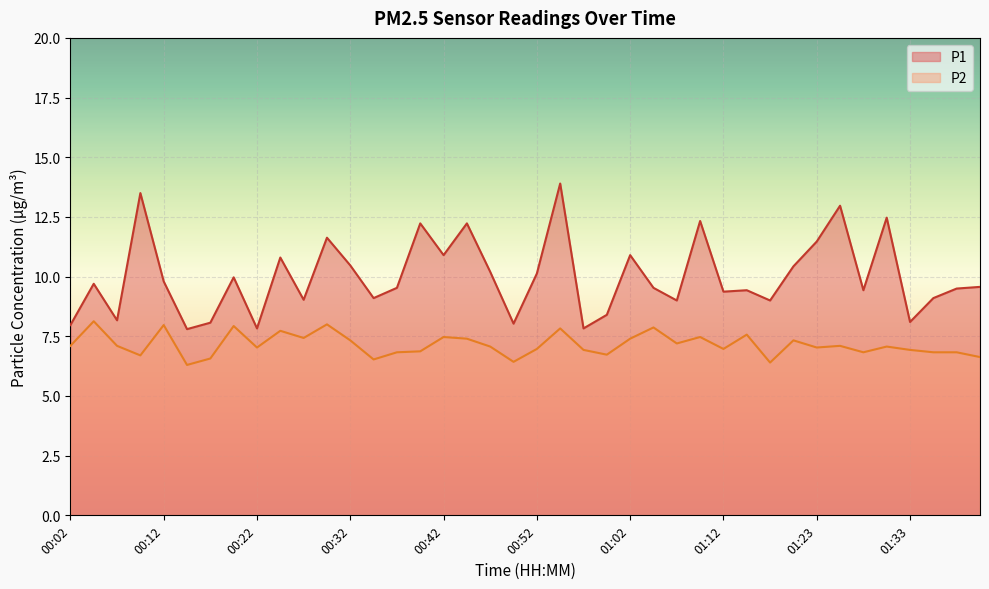

Reading right to left, transcribe all the data shown in this chart.

P1: 01:40=9.6	01:38=9.5	01:35=9.1	01:33=8.1	01:30=12.5	01:28=9.4	01:25=13.0	01:23=11.5	01:20=10.4	01:17=9.0	01:14=9.4	01:12=9.4	01:10=12.3	01:07=9.0	01:04=9.5	01:02=10.9	00:59=8.4	00:57=7.8	00:54=13.9	00:52=10.1	00:49=8.0	00:47=10.2	00:44=12.2	00:42=10.9	00:39=12.2	00:37=9.5	00:34=9.1	00:32=10.5	00:29=11.6	00:27=9.0	00:24=10.8	00:22=7.8	00:19=10.0	00:17=8.1	00:14=7.8	00:12=9.8	00:09=13.5	00:07=8.2	00:04=9.7	00:02=8.0
P2: 01:40=6.6	01:38=6.8	01:35=6.8	01:33=6.9	01:30=7.1	01:28=6.8	01:25=7.1	01:23=7.0	01:20=7.3	01:17=6.4	01:14=7.6	01:12=7.0	01:10=7.5	01:07=7.2	01:04=7.9	01:02=7.4	00:59=6.7	00:57=6.9	00:54=7.8	00:52=7.0	00:49=6.4	00:47=7.1	00:44=7.4	00:42=7.5	00:39=6.9	00:37=6.8	00:34=6.5	00:32=7.3	00:29=8.0	00:27=7.4	00:24=7.7	00:22=7.0	00:19=7.9	00:17=6.6	00:14=6.3	00:12=8.0	00:09=6.7	00:07=7.1	00:04=8.1	00:02=7.1